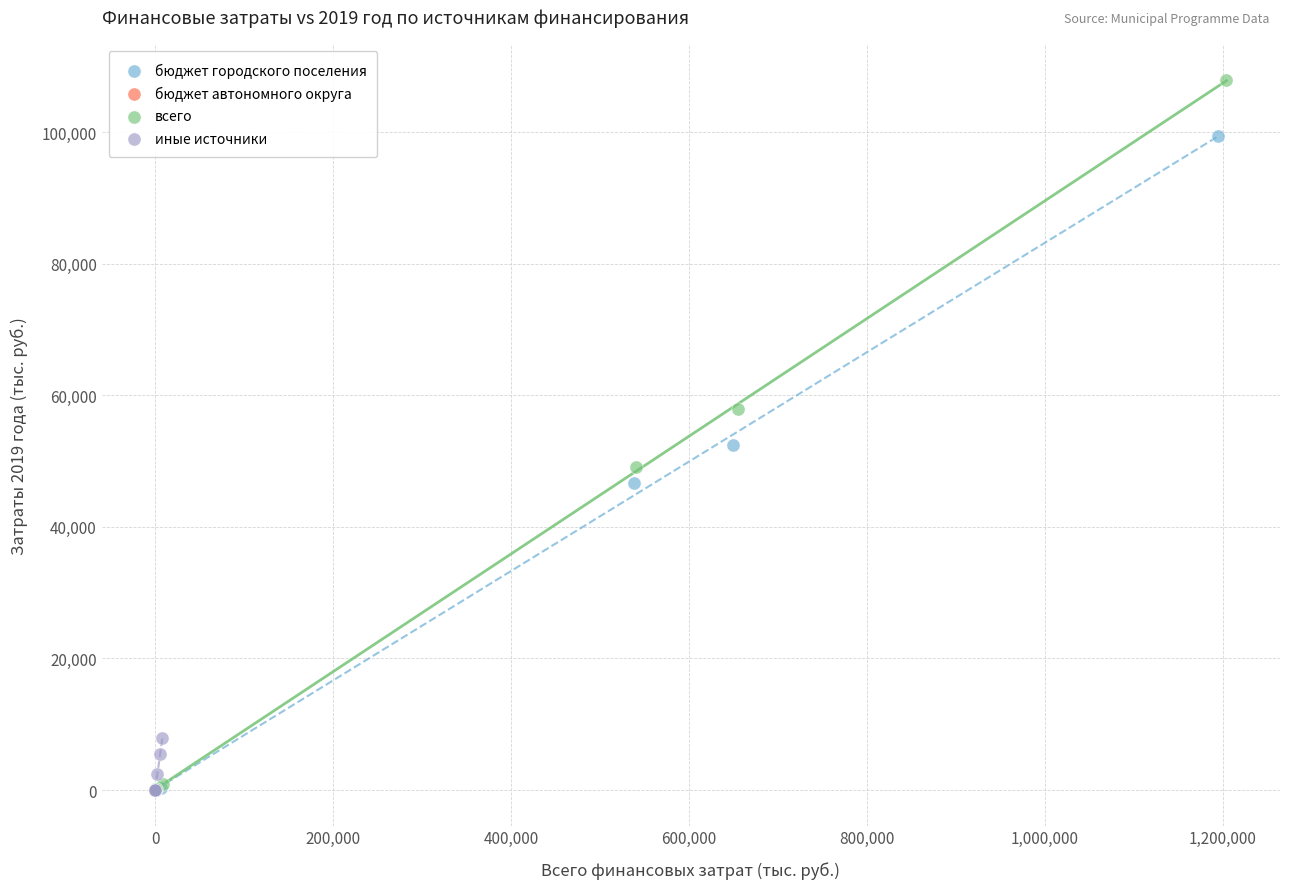

Which series has the largest Y range (max minus min)?

всего